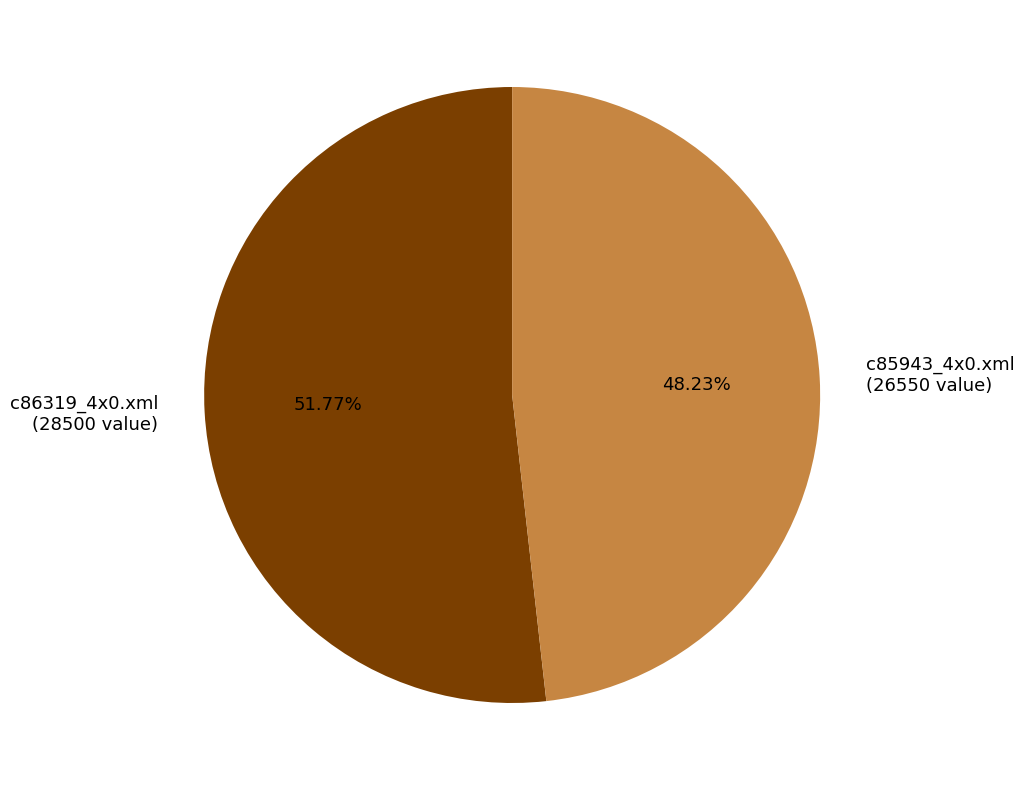

Combined, do c86319_4x0.xml and c85943_4x0.xml account for over 50%?

Yes